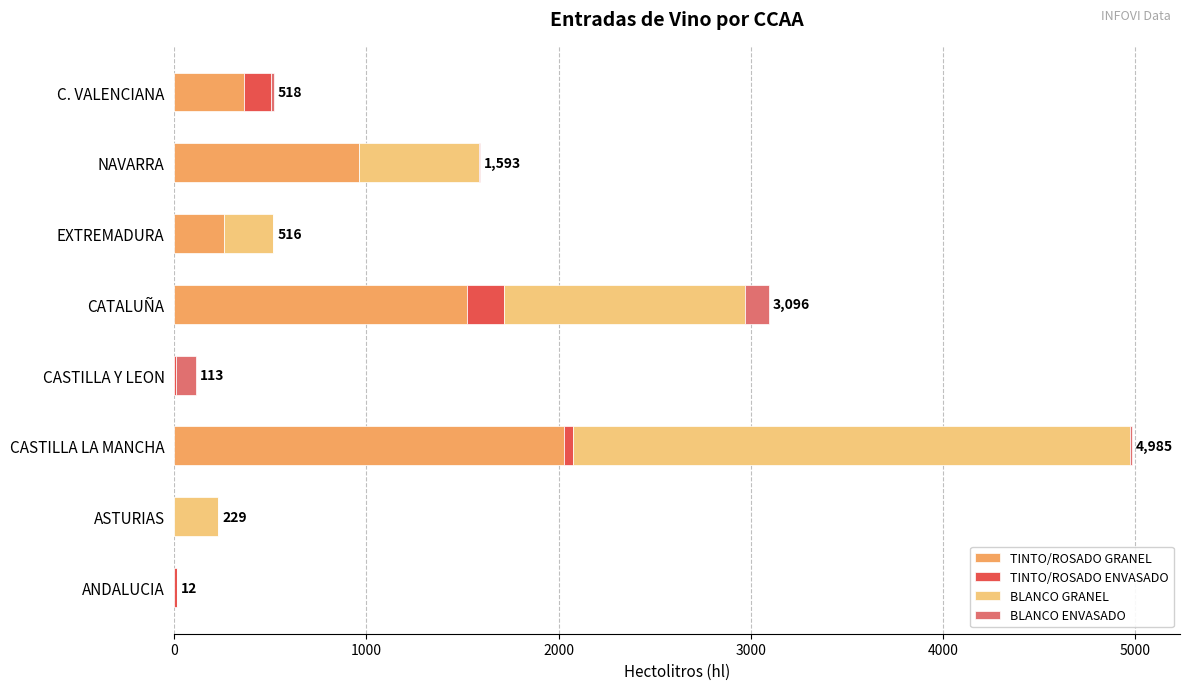

What are all the series names shown in the legend?

TINTO/ROSADO GRANEL, TINTO/ROSADO ENVASADO, BLANCO GRANEL, BLANCO ENVASADO